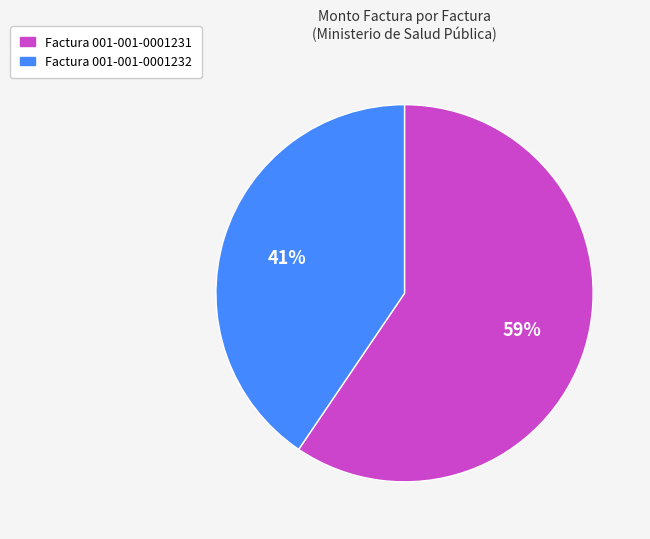

Is there a majority slice in this chart?

Yes